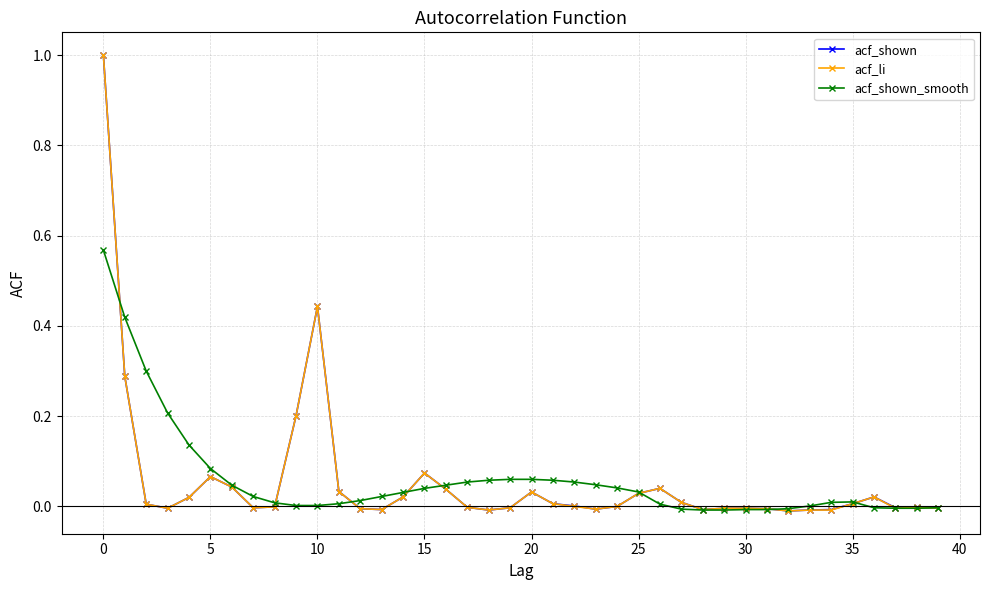

How many categories are shown in the chart?

40